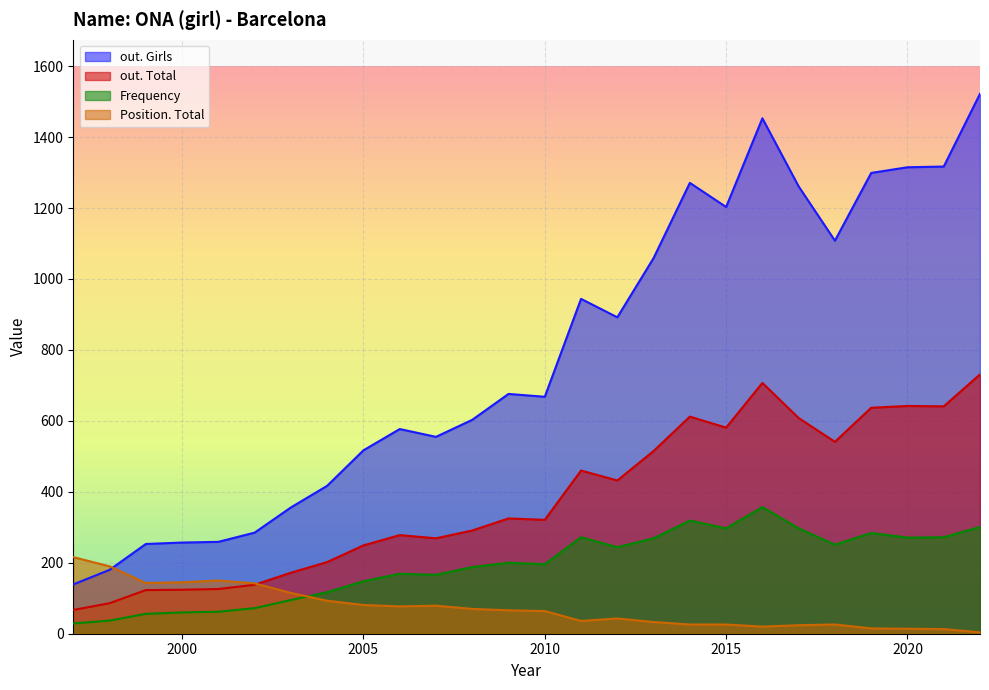

How many interior local peaks does the Frequency series have?

6